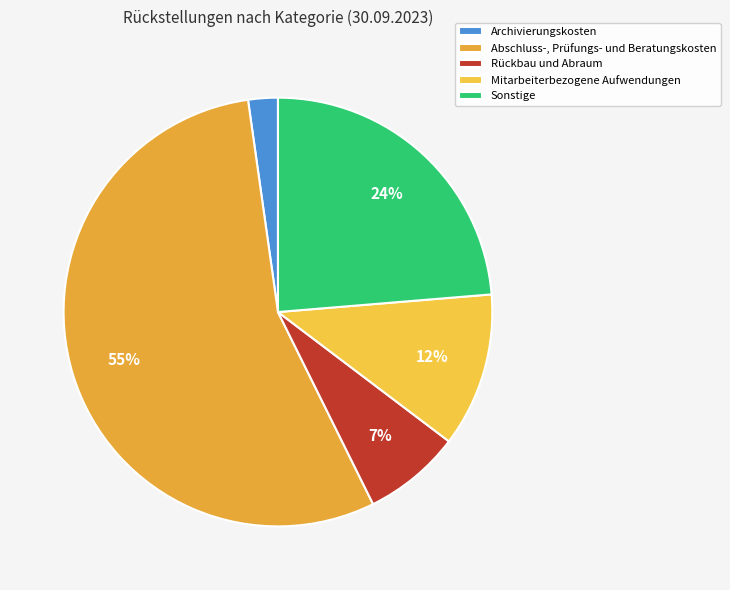

To the nearest percent, what is the difference between the largest and smallest slice percentages?

53%